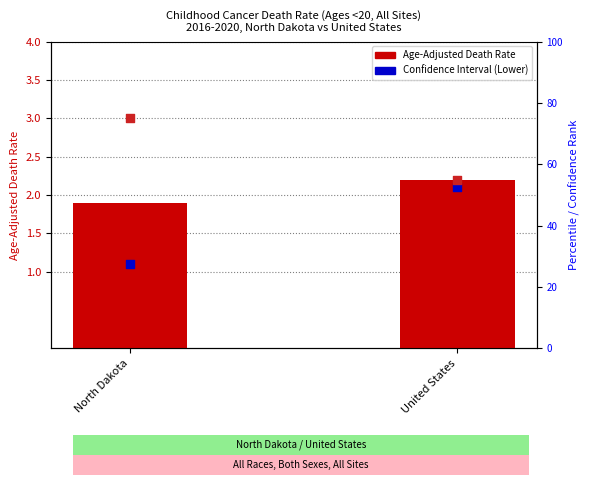

Which series has the widest spread of Y values?

Lower CI (Rate)